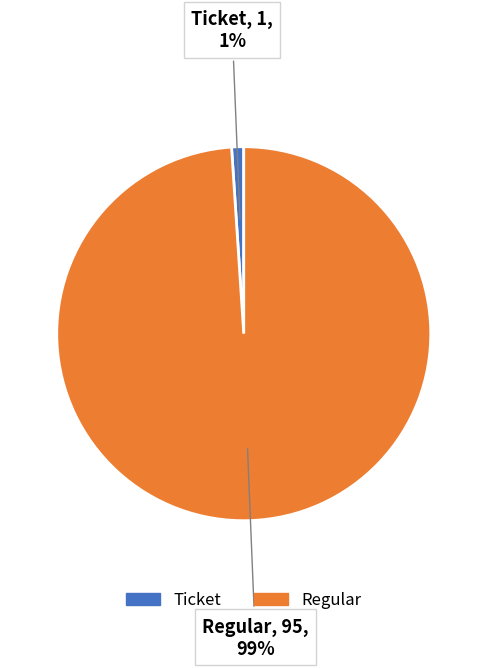

Rank the categories by value from lowest to highest.

Ticket, Regular